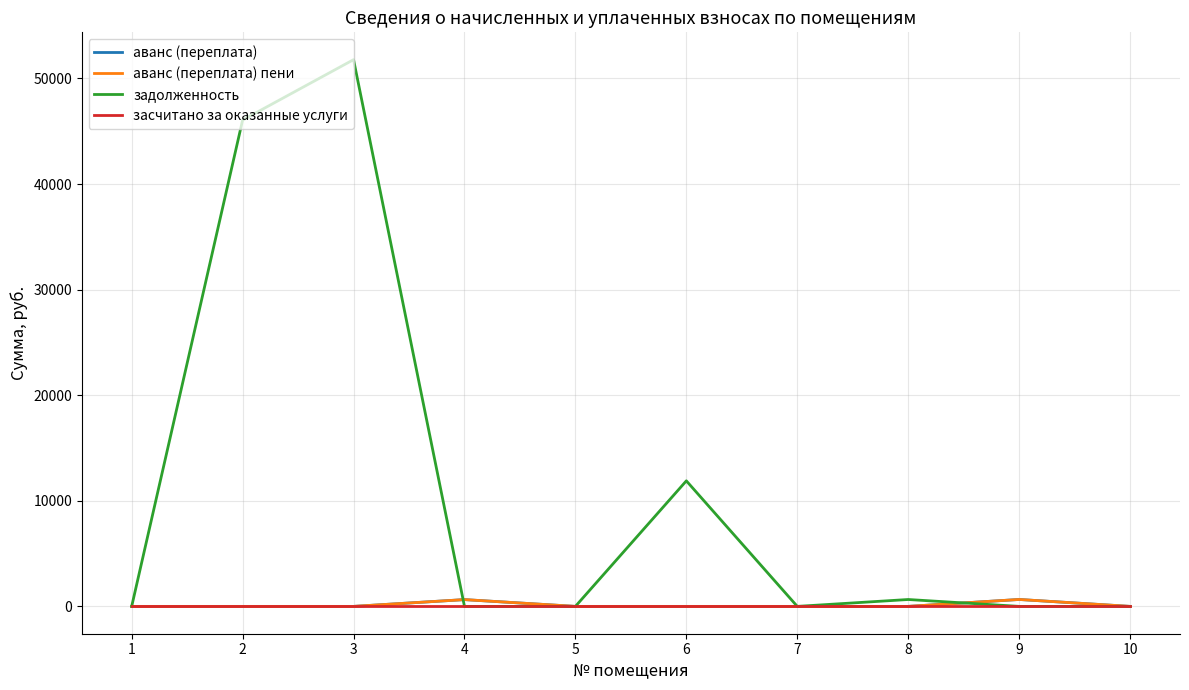

What is the difference between the highest and lowest values at 6?

11889.4